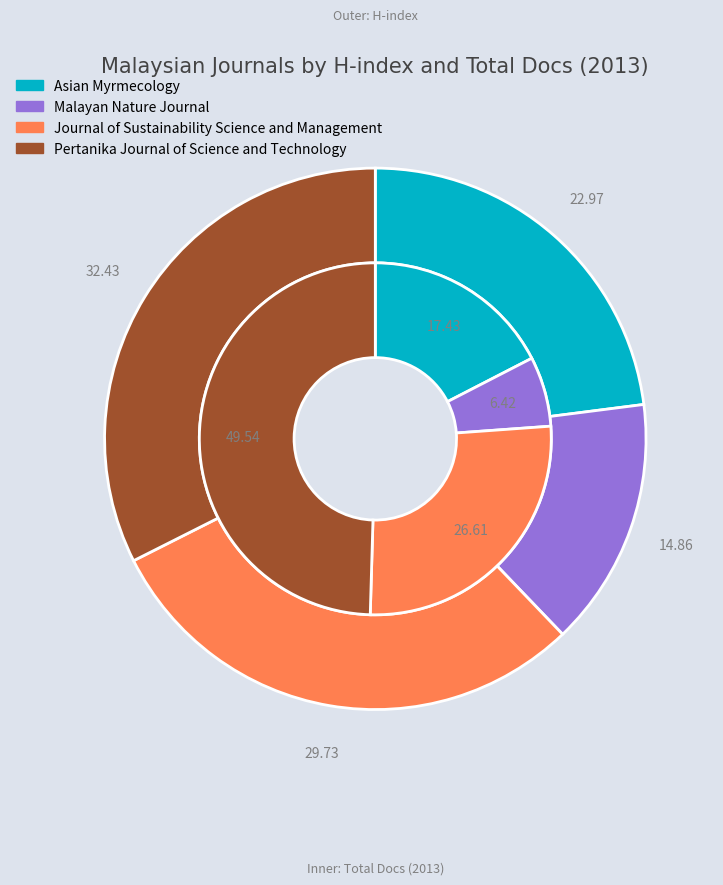

What percentage is the Journal of Sustainability Science and Management slice, to the nearest percent?

30%